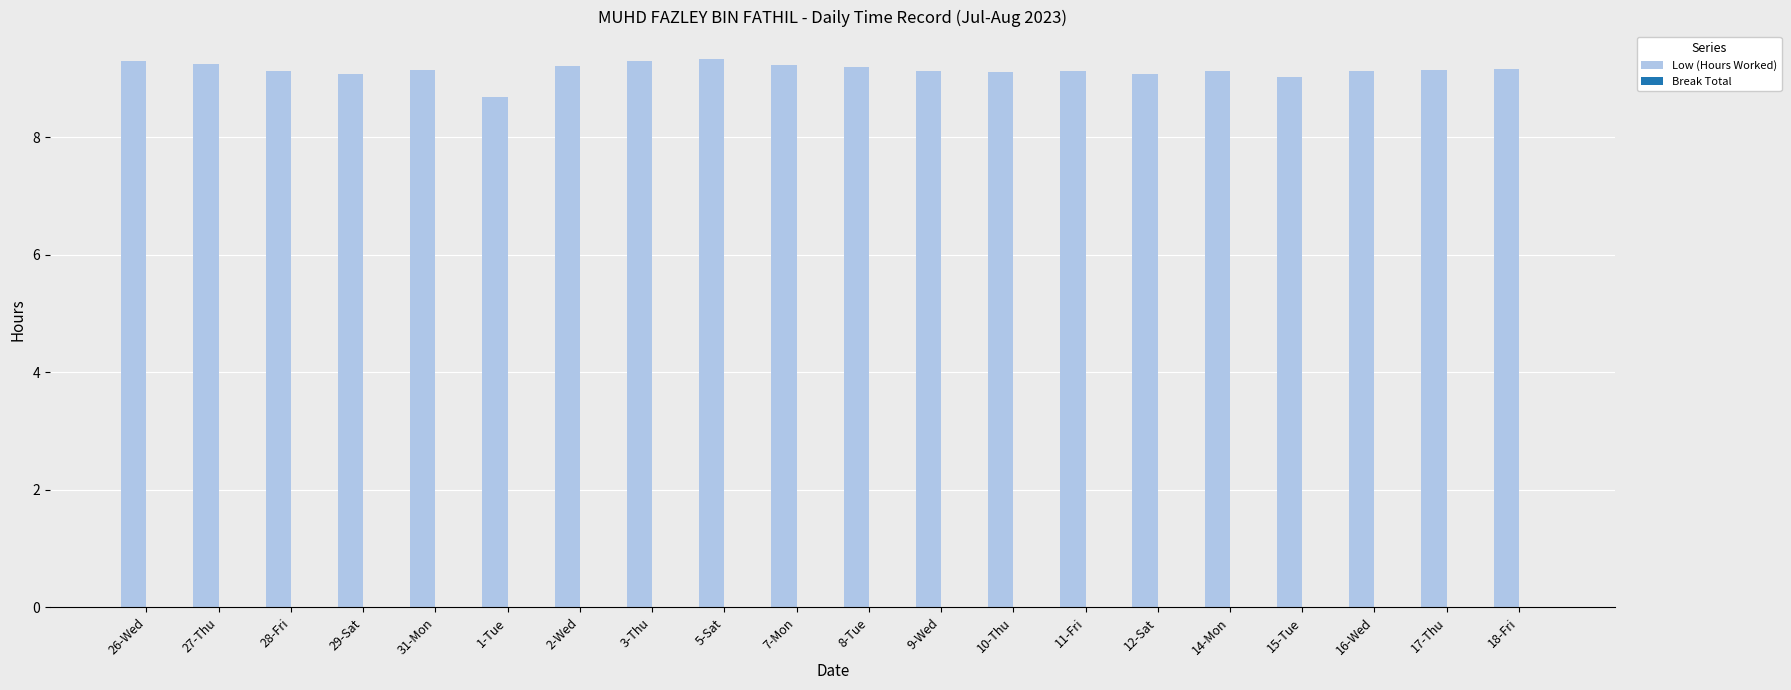

Is it true that the value at 17-Thu is 9.2?

True